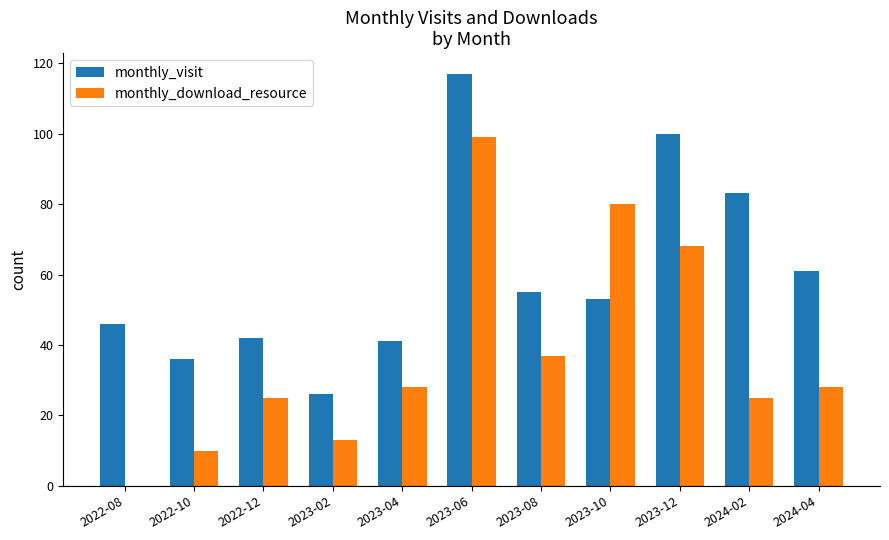

What is the sum of the monthly_download_resource values at 2023-02 and 2023-08?

50